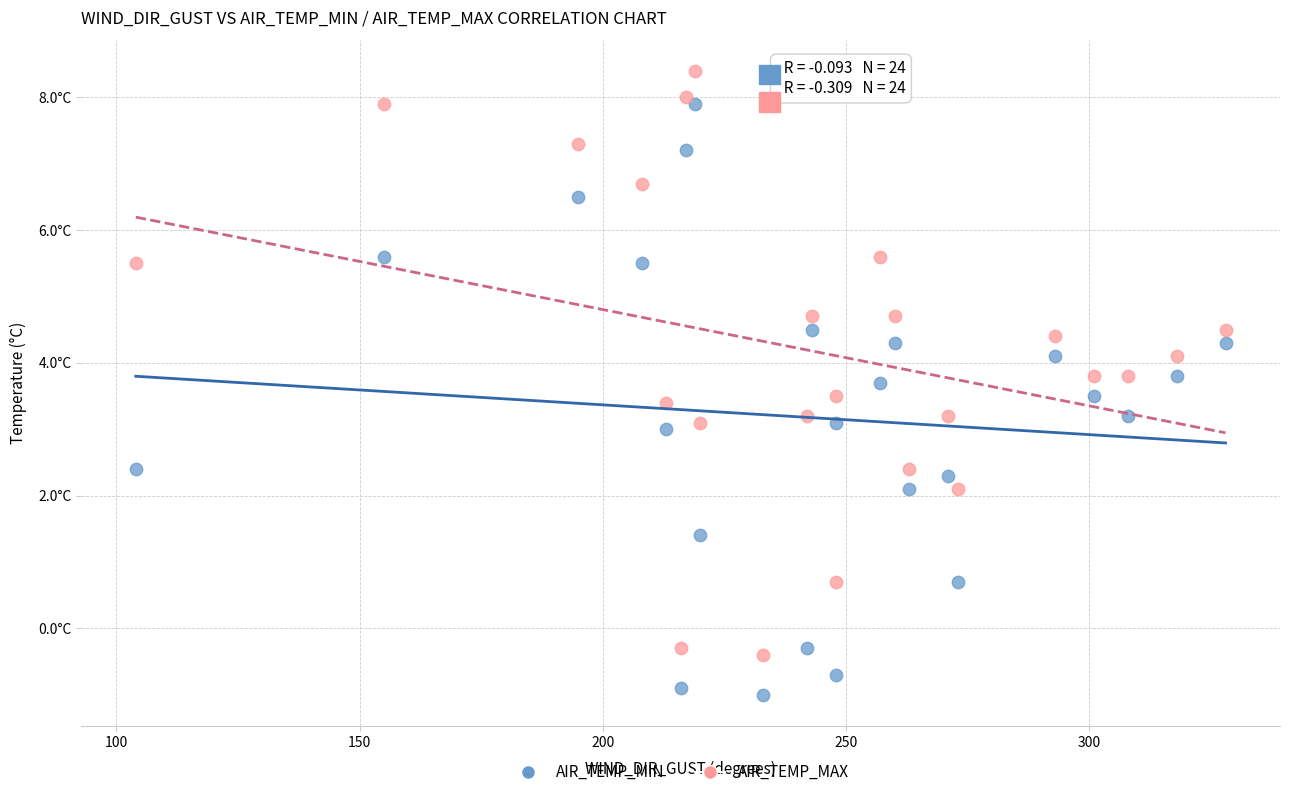

What are all the series names shown in the legend?

AIR_TEMP_MIN, AIR_TEMP_MAX